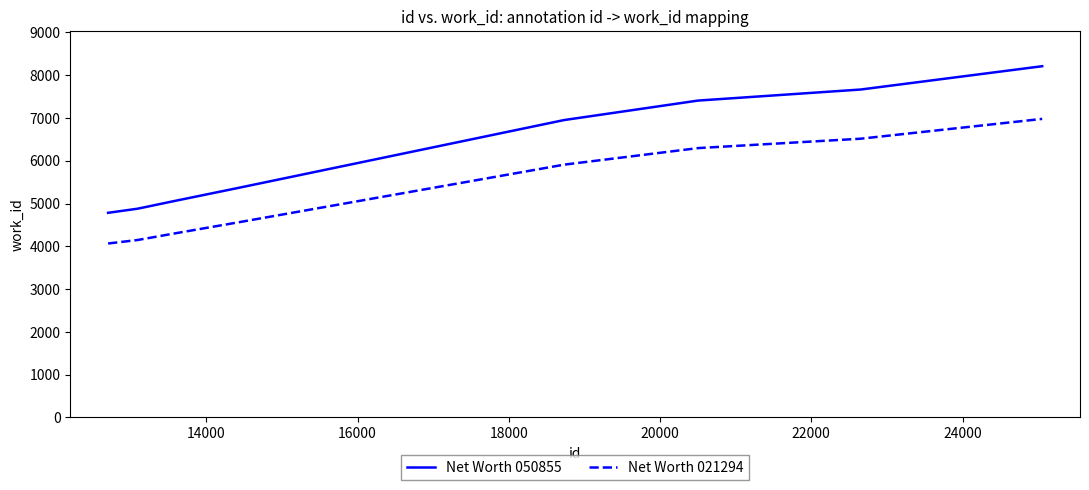

Rank the series by their maximum value, from lowest to highest.

Net Worth 021294, Net Worth 050855